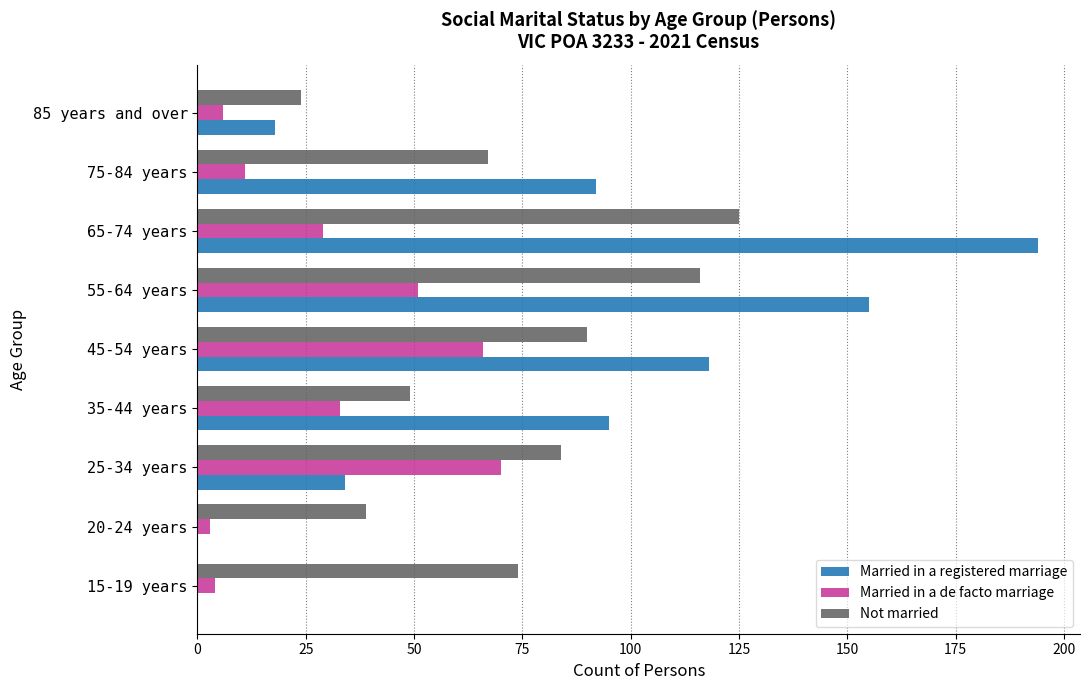

The value of Married in a registered marriage at 65-74 years is 194. True or false?

True